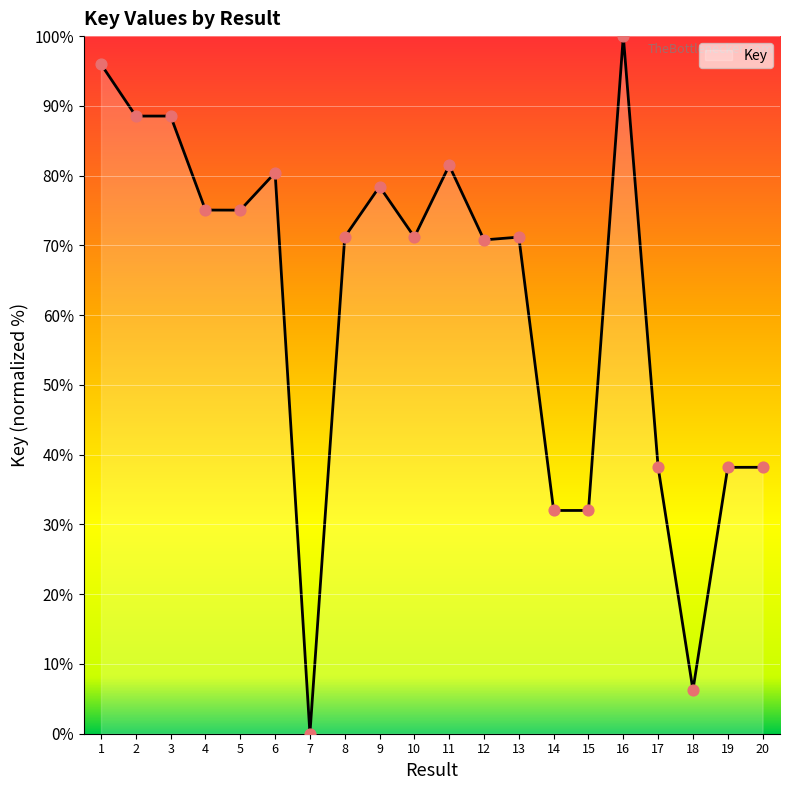

What is the change in value from 4 to 7?

-75.1